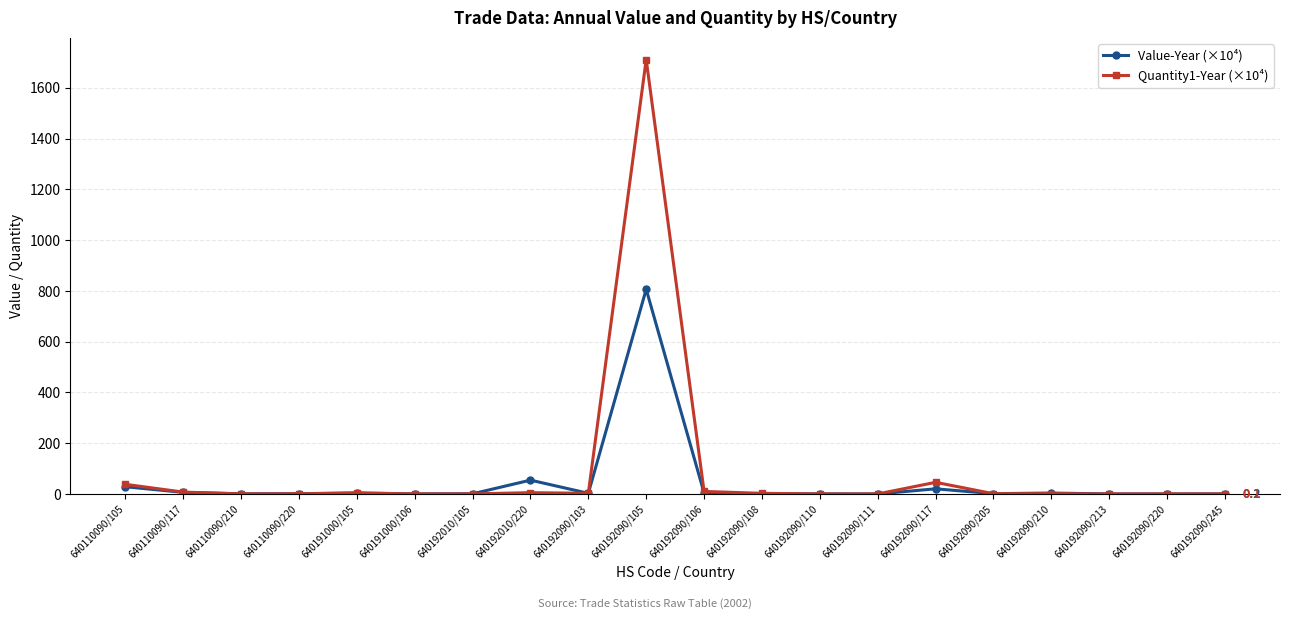

List the series in order of their peak value, lowest first.

Value-Year (×10⁴), Quantity1-Year (×10⁴)